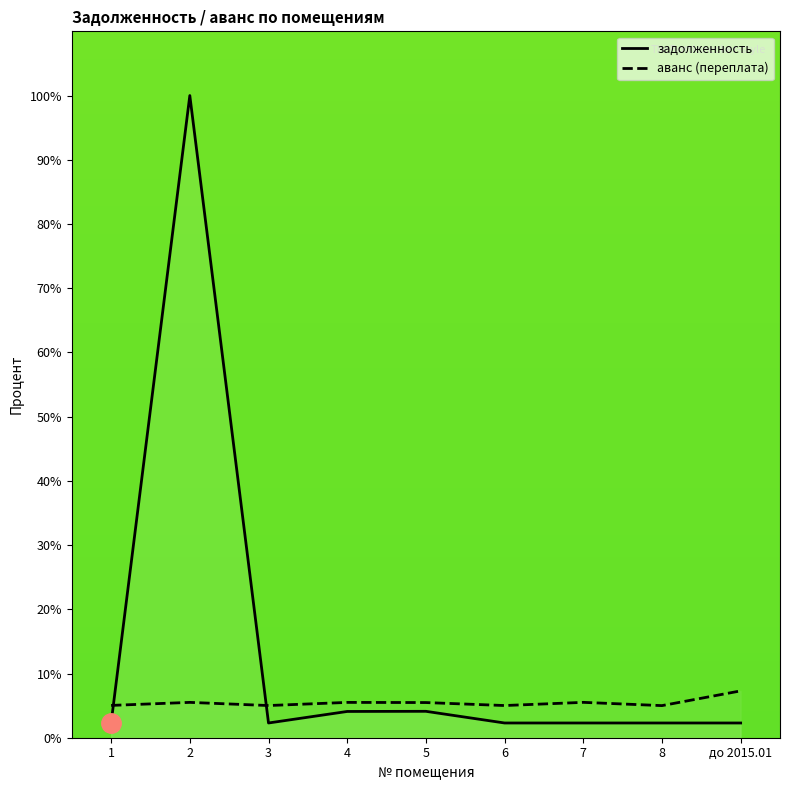

Which label corresponds to the smallest value in the chart?

1